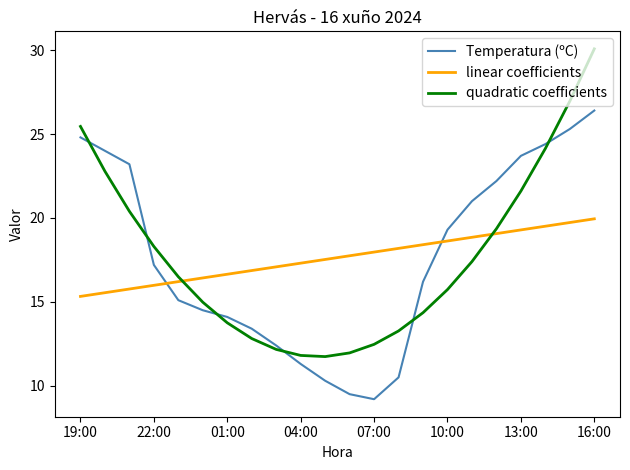

List the series in order of their peak value, highest first.

quadratic coefficients, Temperatura (ºC), linear coefficients